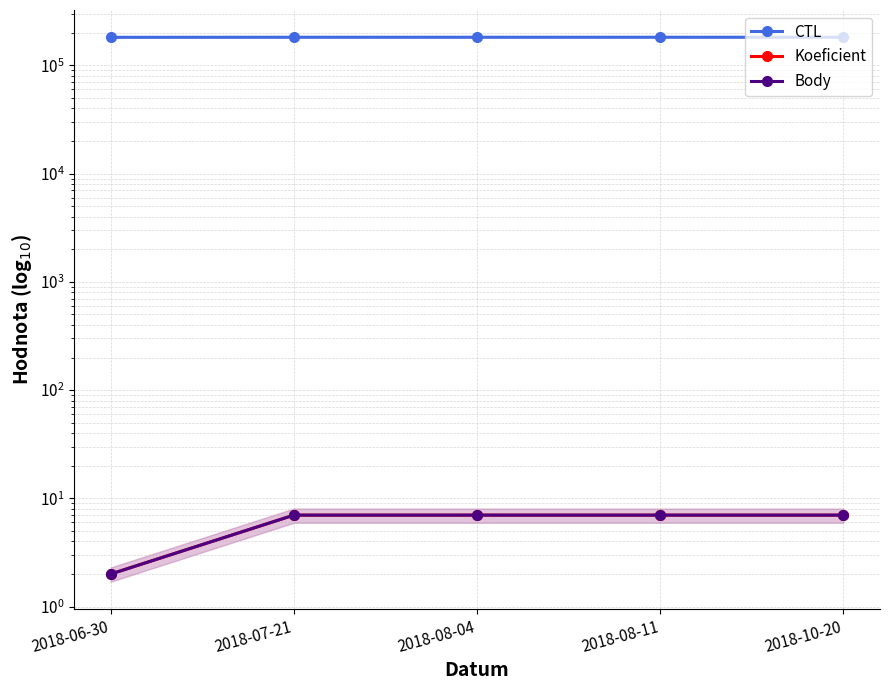

What is the spread (max minus min) of values at 2018-10-20?

181715